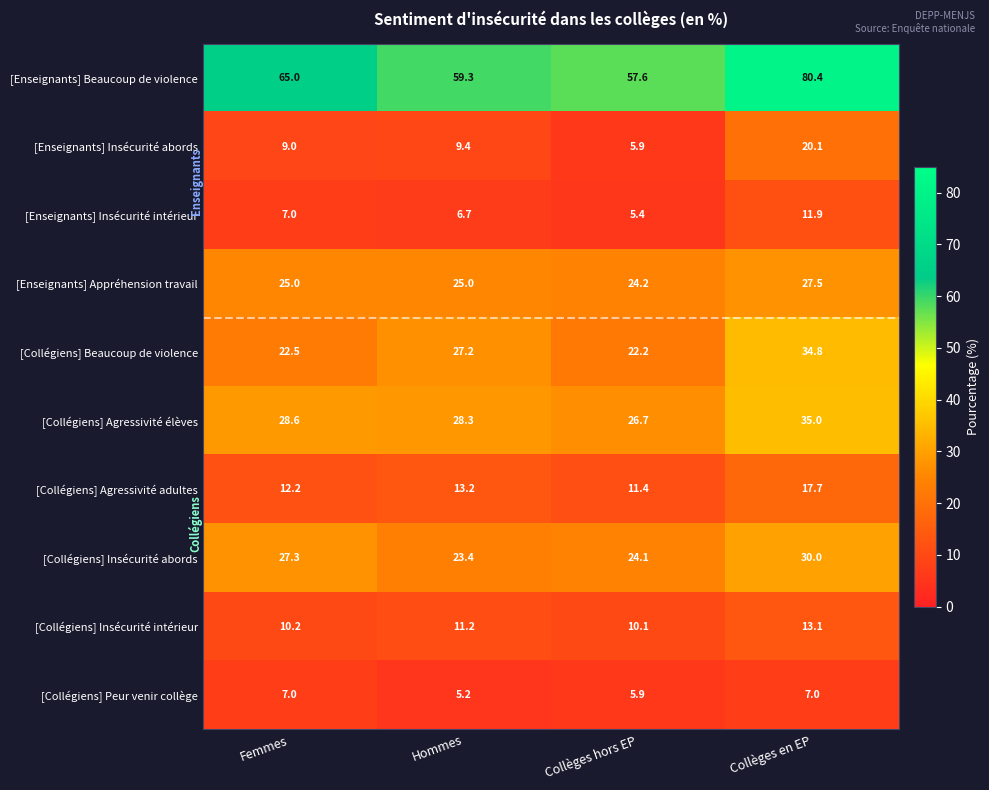

What is the sum of all [Collégiens] Beaucoup de violence values?

106.7